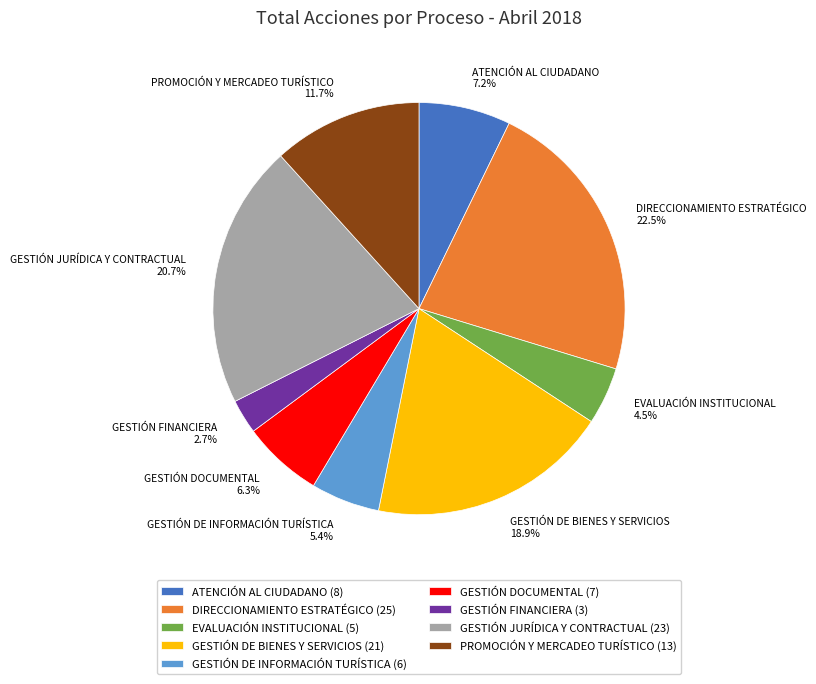

Which slice is the largest?

DIRECCIONAMIENTO ESTRATÉGICO